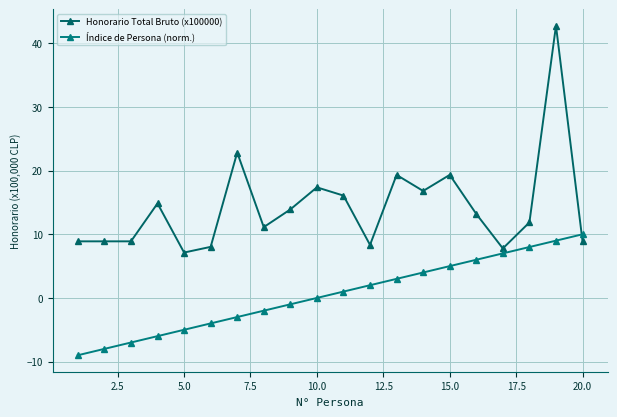

At how many categories does at least one series exceed 5?

20